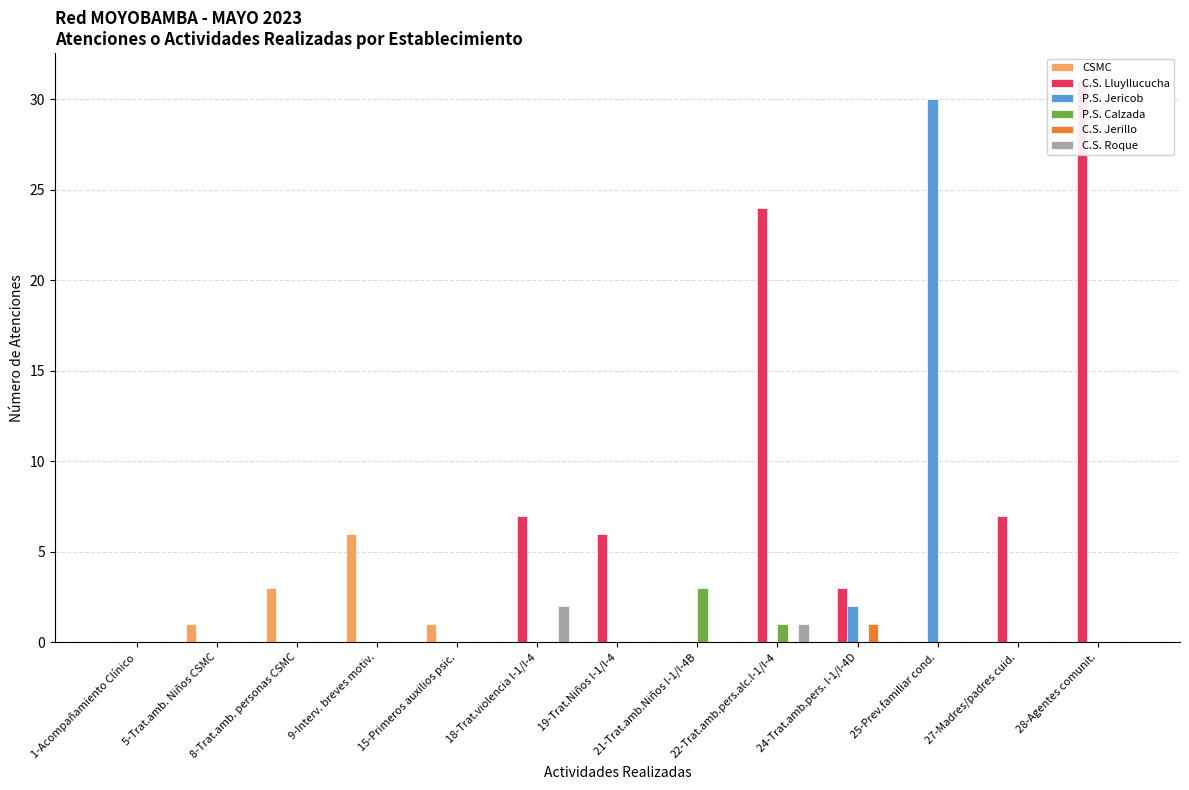

Reading left to right, what are all the values shown in this chart?

CSMC: 0	1	3	6	1	0	0	0	0	0	0	0	0
C.S. Lluyllucucha: 0	0	0	0	0	7	6	0	24	3	0	7	31
P.S. Jericob: 0	0	0	0	0	0	0	0	0	2	30	0	0
P.S. Calzada: 0	0	0	0	0	0	0	3	1	0	0	0	0
C.S. Jerillo: 0	0	0	0	0	0	0	0	0	1	0	0	0
C.S. Roque: 0	0	0	0	0	2	0	0	1	0	0	0	0